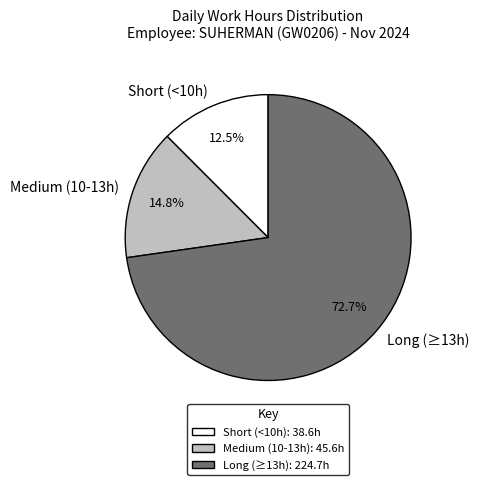

Count the number of slices in the pie.

3